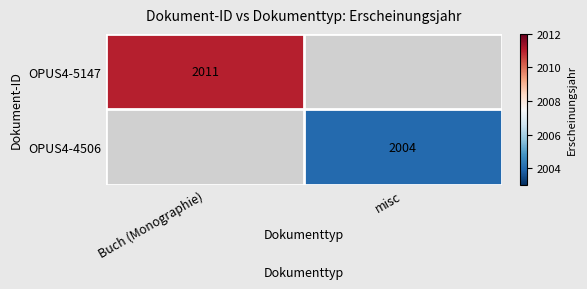

The value of OPUS4-5147 at Buch (Monographie) is 2011. True or false?

True